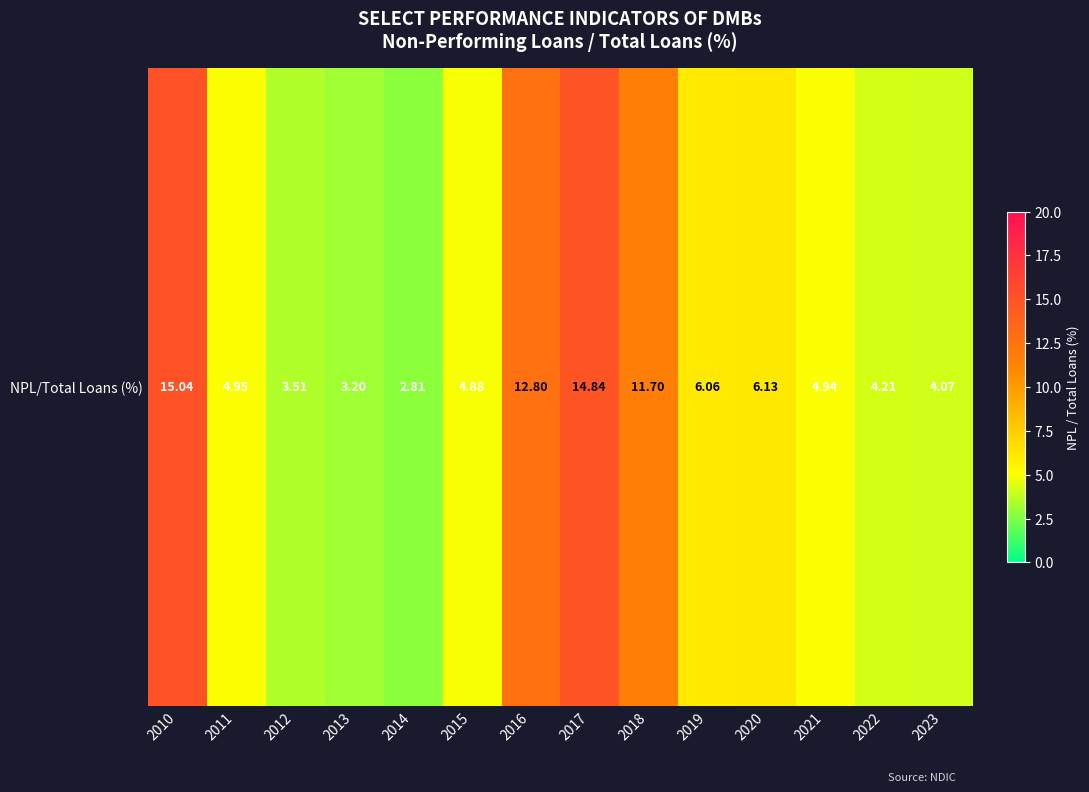

List the labels in order of value, smallest first.

2014, 2013, 2012, 2023, 2022, 2015, 2021, 2011, 2019, 2020, 2018, 2016, 2017, 2010